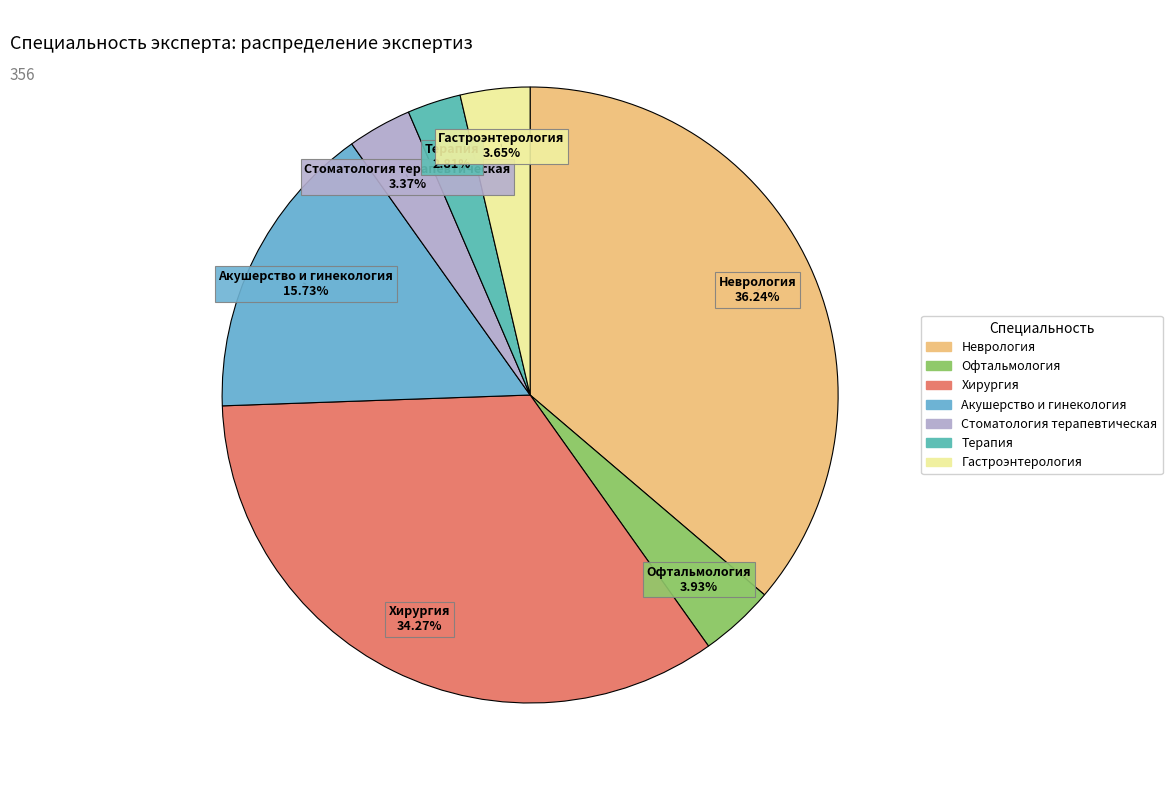

Does any single category account for the majority?

No